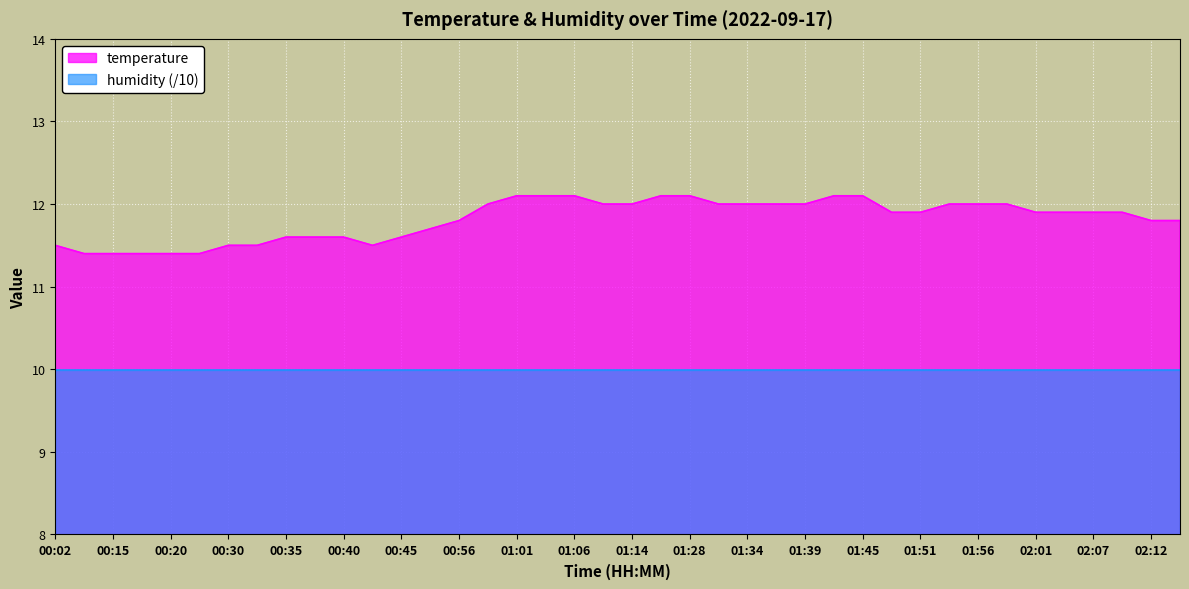

True or false: the data shows 21.5 at 01:34.

False